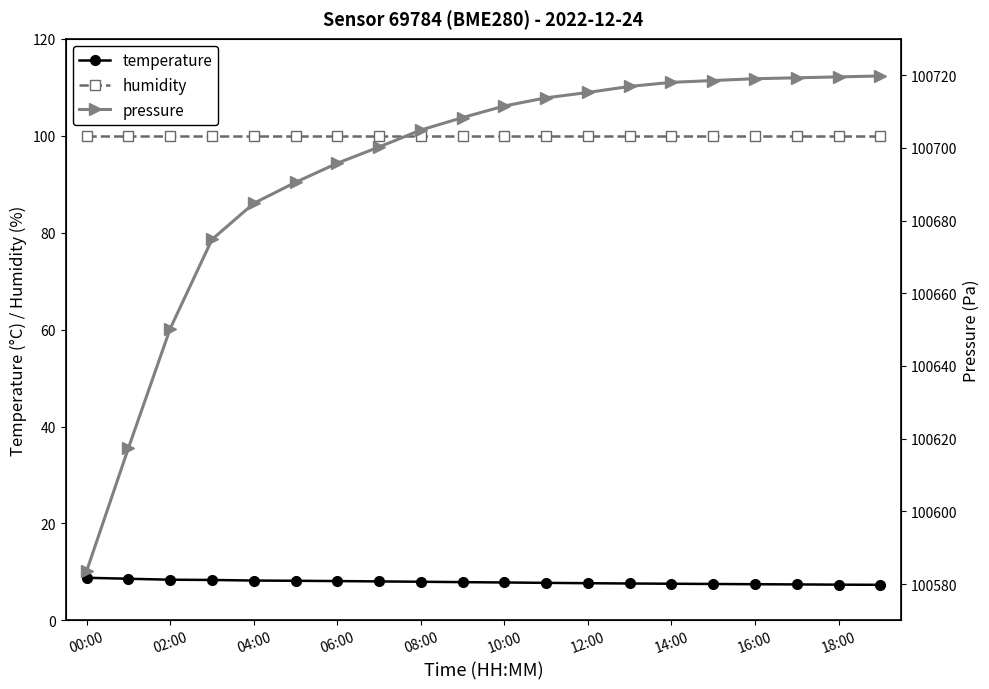

What are all the series names shown in the legend?

temperature, humidity, pressure